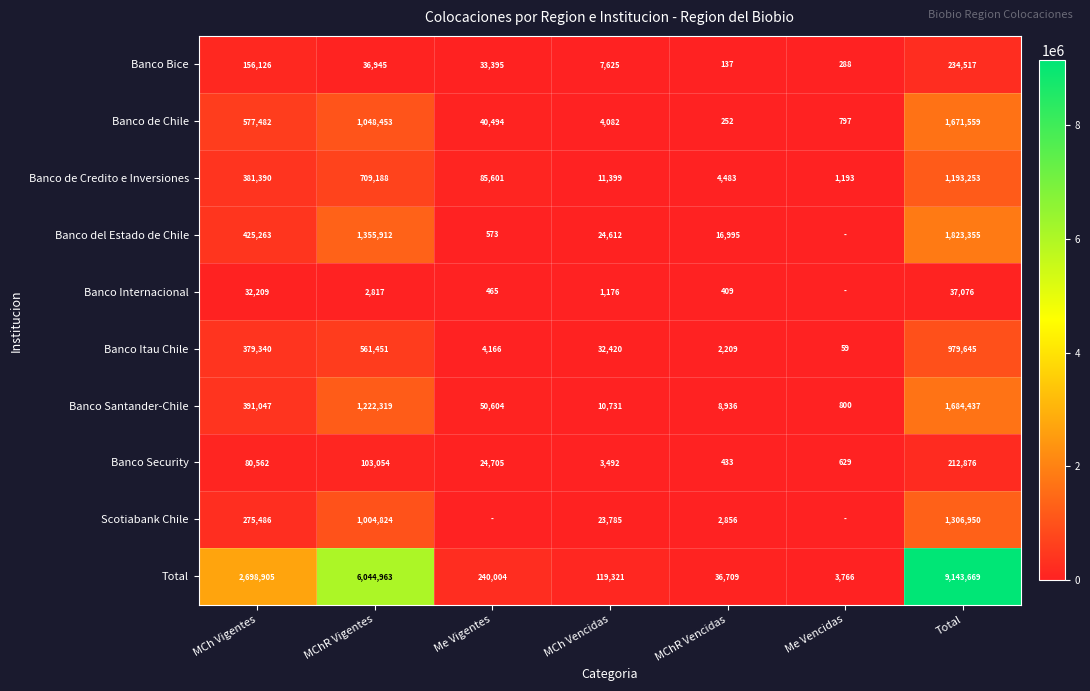

Rank the categories by Banco Bice value from highest to lowest.

Total, MCh Vigentes, MChR Vigentes, Me Vigentes, MCh Vencidas, Me Vencidas, MChR Vencidas